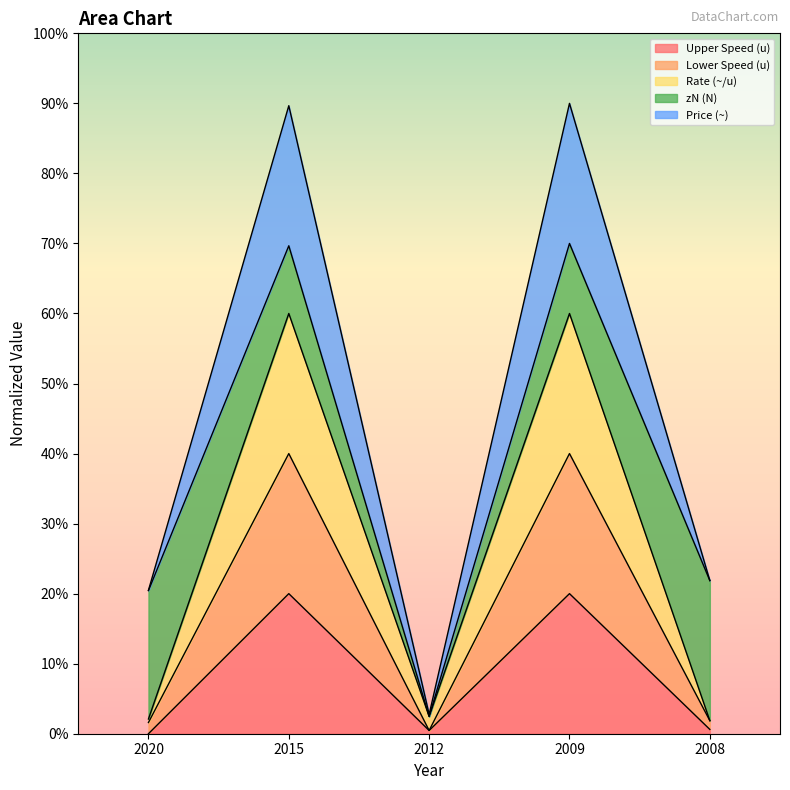

How many interior local valleys does the Price (~) series have?

1